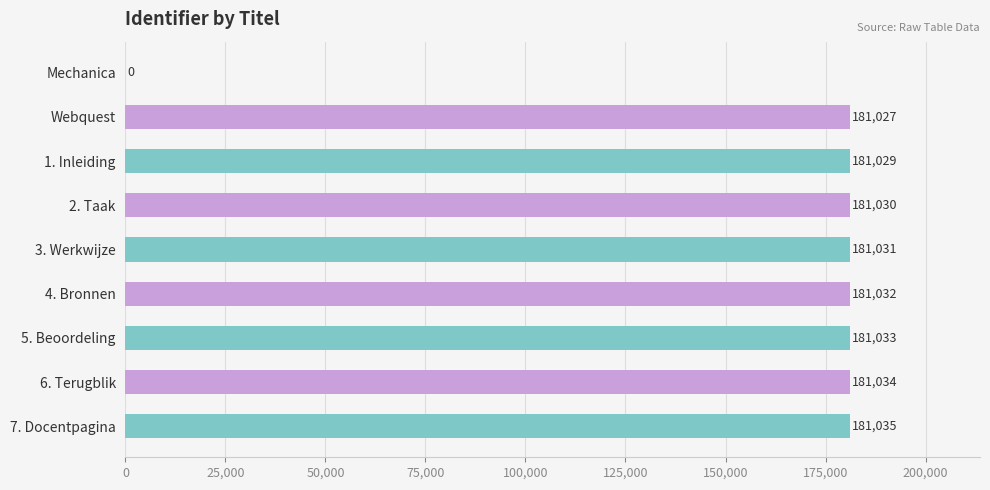

What is the change in value from 2. Taak to 3. Werkwijze?

+1